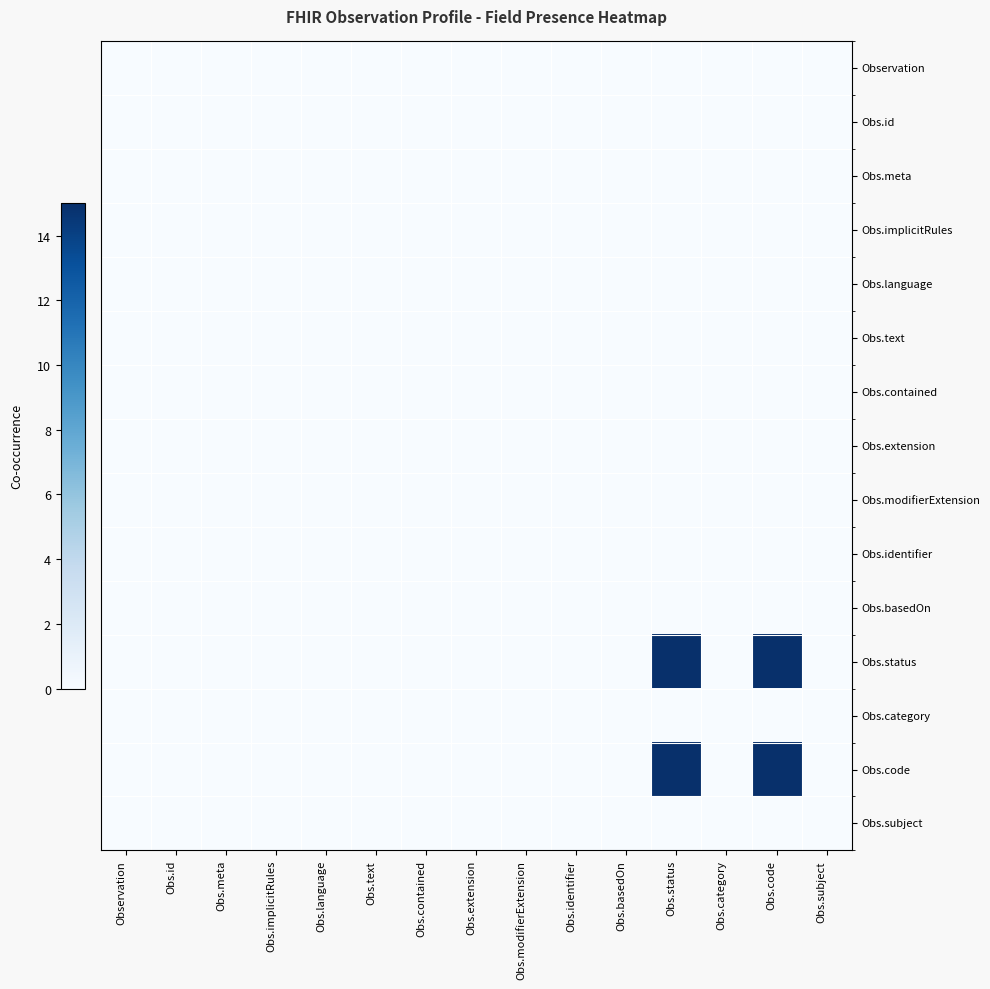

Count the number of categories in the chart.

15